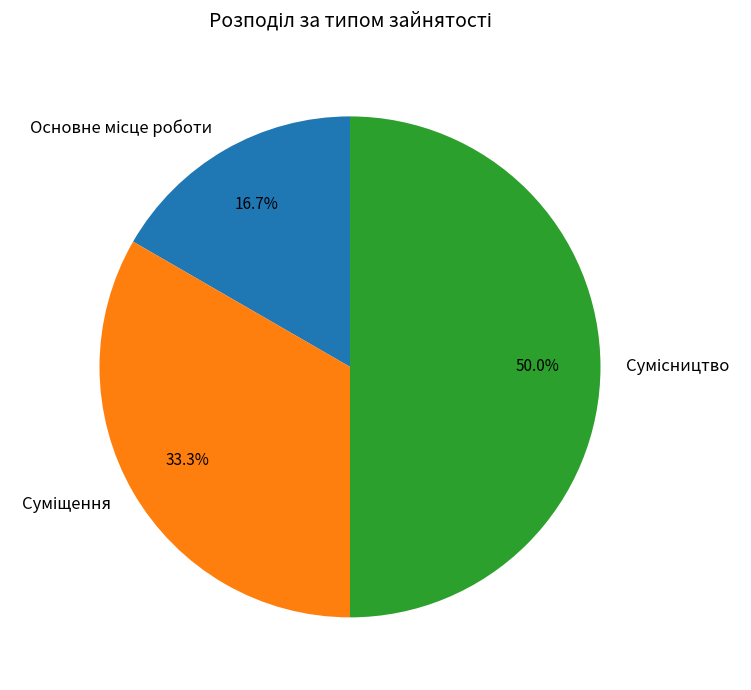

Does any single category account for the majority?

No